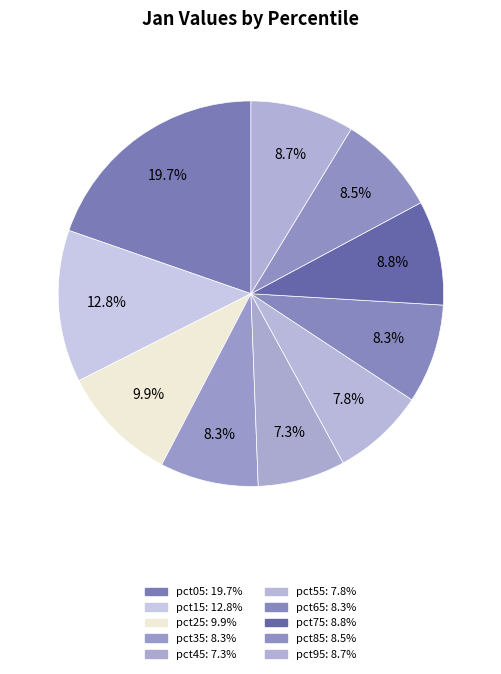

Do pct55 and pct65 together represent more than half of the pie?

No